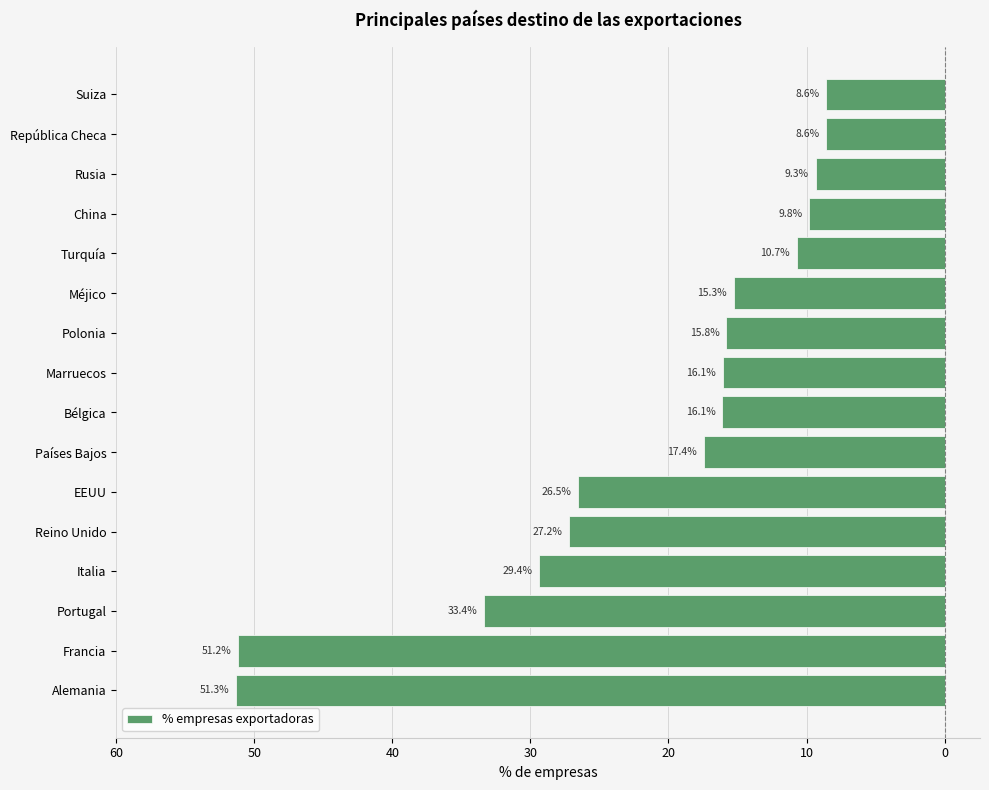

Where is the data nearest to the value -29?

Italia